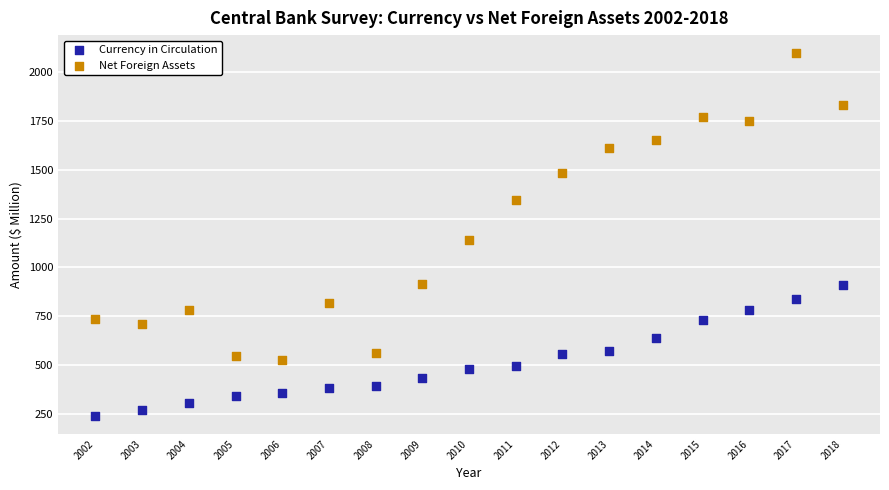

What are all the series names shown in the legend?

Currency in Circulation, Net Foreign Assets